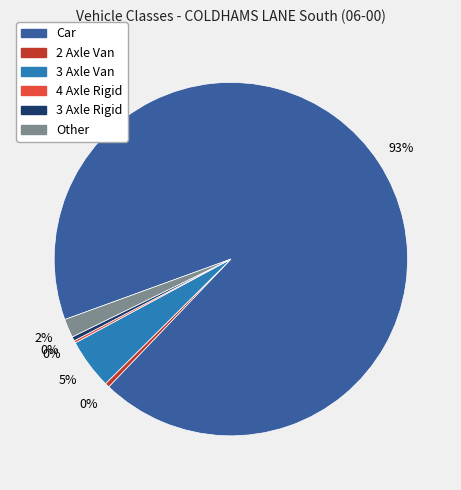

To the nearest percent, what portion does 3 Axle Van represent?

5%